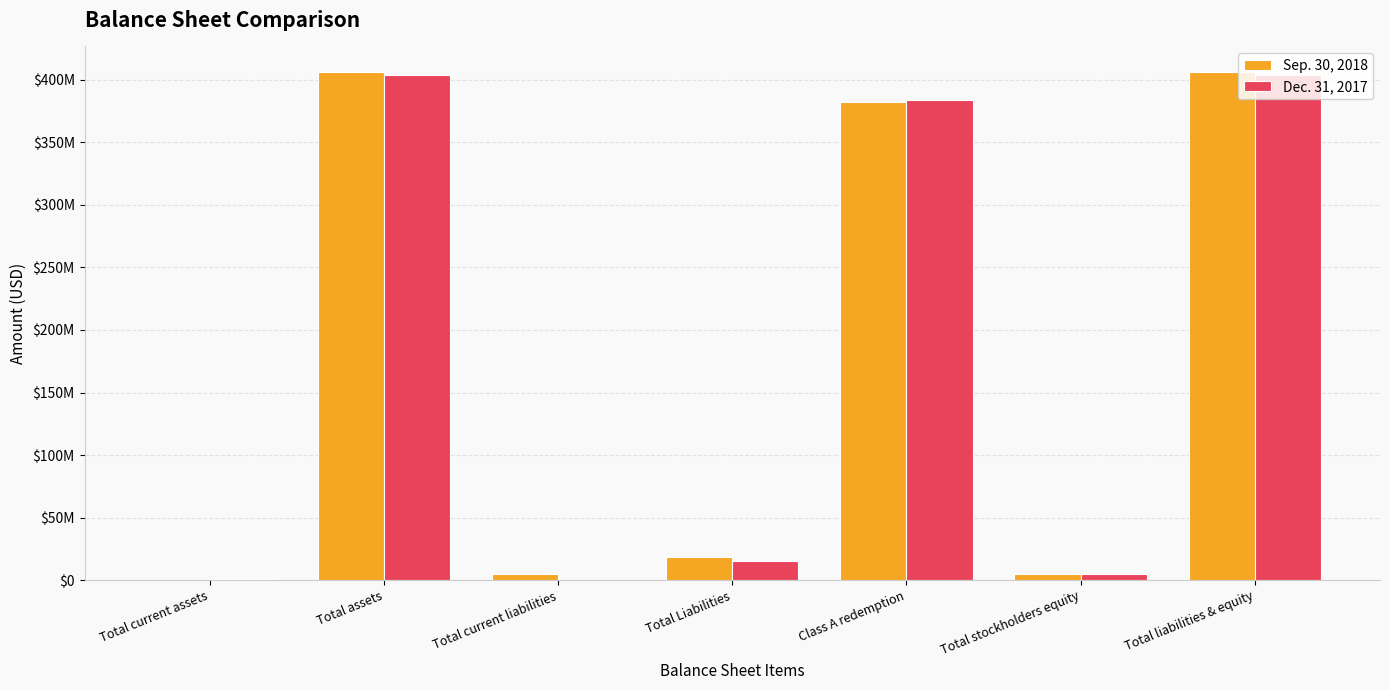

What are all the series names shown in the legend?

Sep. 30, 2018, Dec. 31, 2017